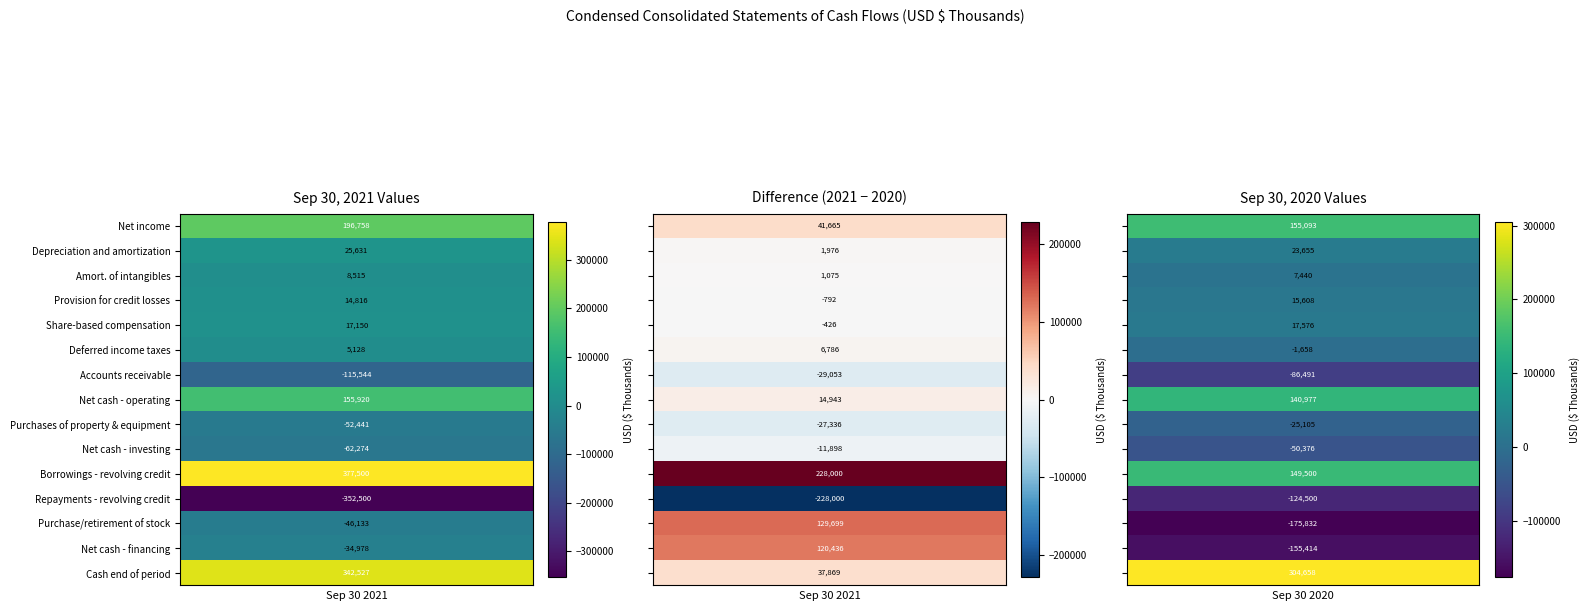

The value of Net cash - financing at 0 is -49503. True or false?

False